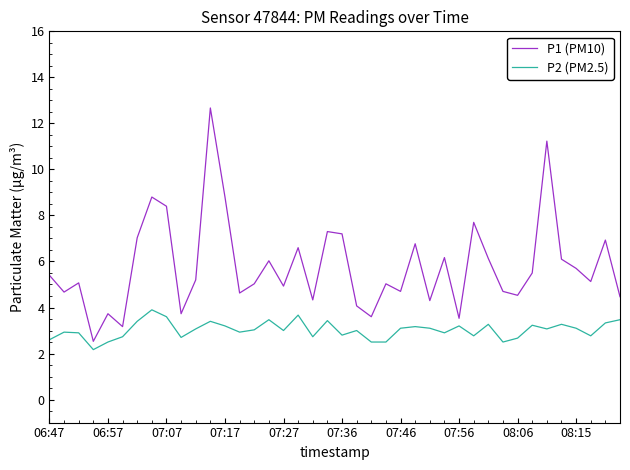

How many series are shown in this chart?

2